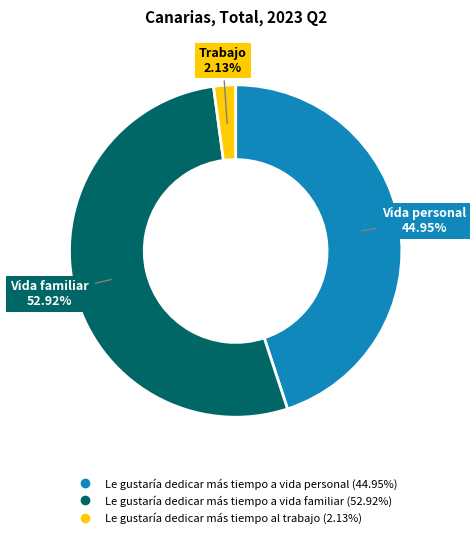

How many segments does this pie chart have?

3